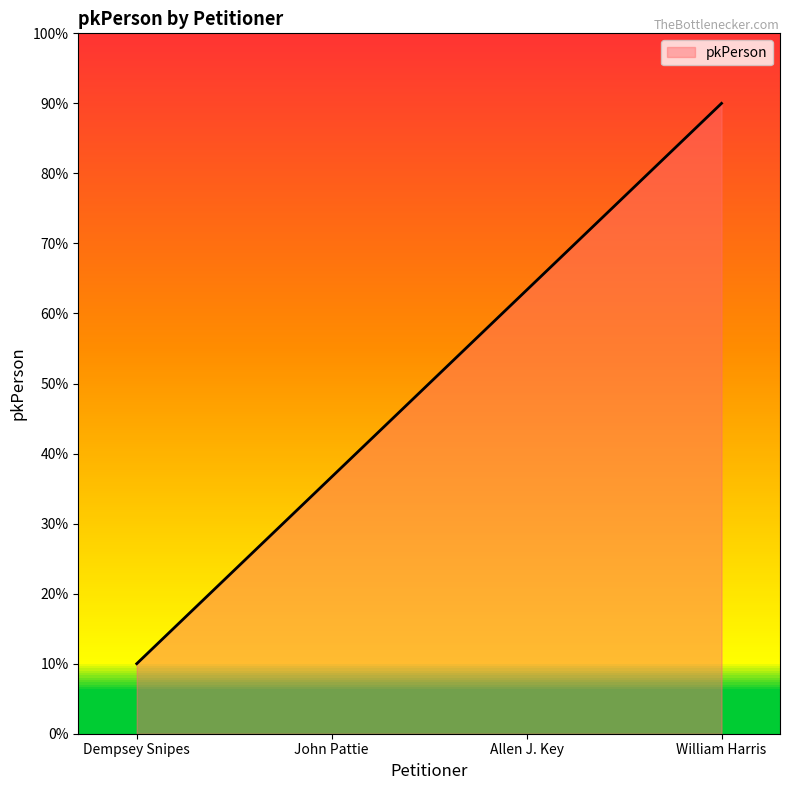

What position from the left is John Pattie?

2